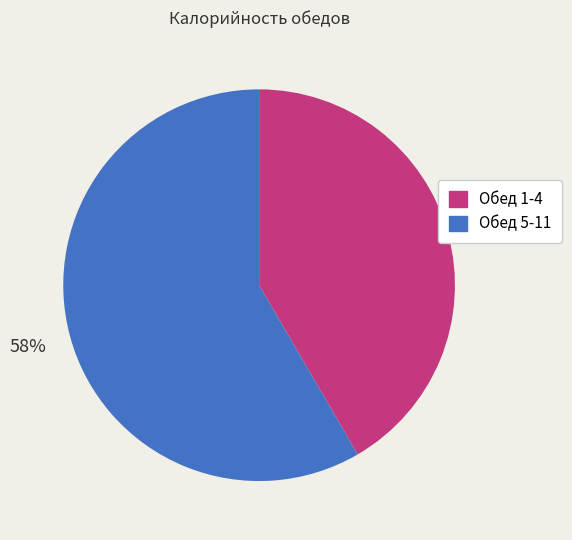

To the nearest percent, what percentage of the pie is Обед 5-11?

58%